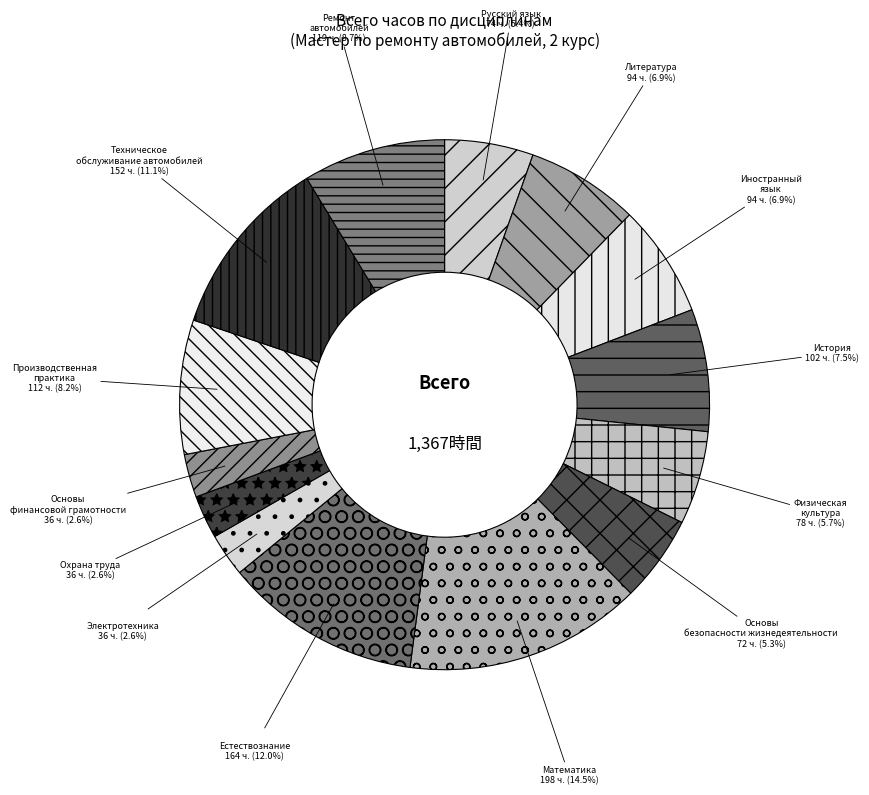

Does Охрана труда represent more than half of the total?

No